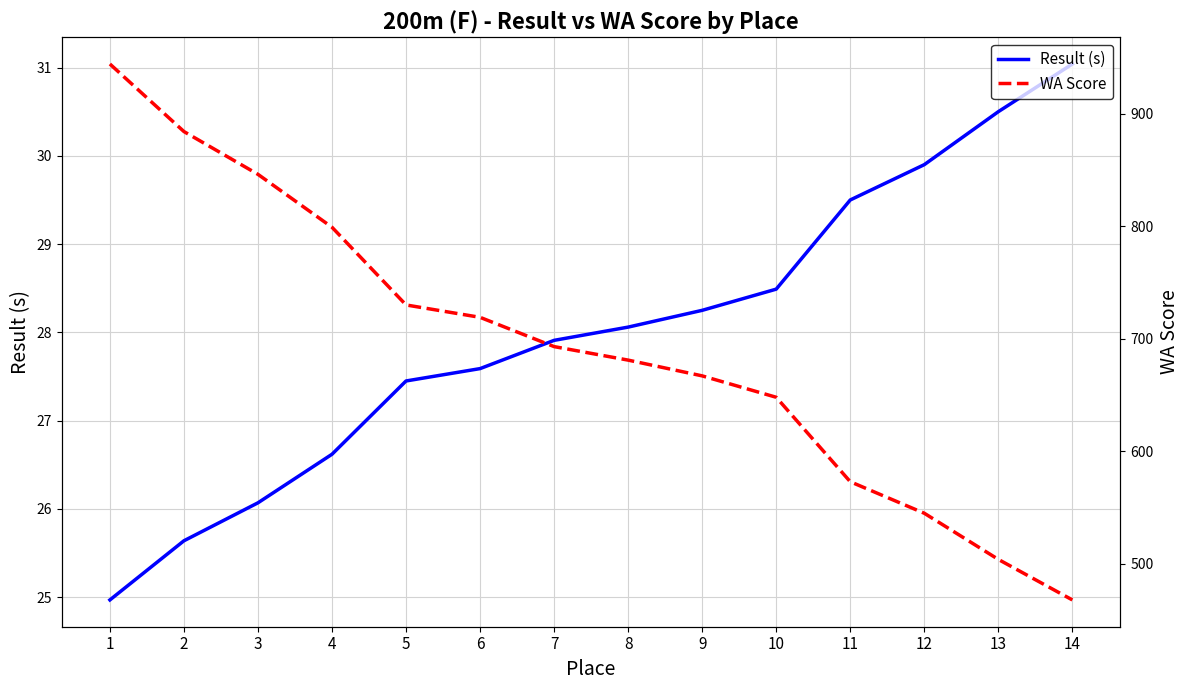

True or false: WA Score and Result (s) cross at least once.

False